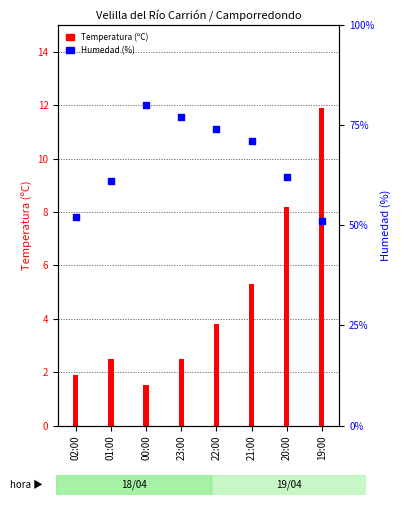

Which has a higher value, 01:00 or 20:00?

20:00